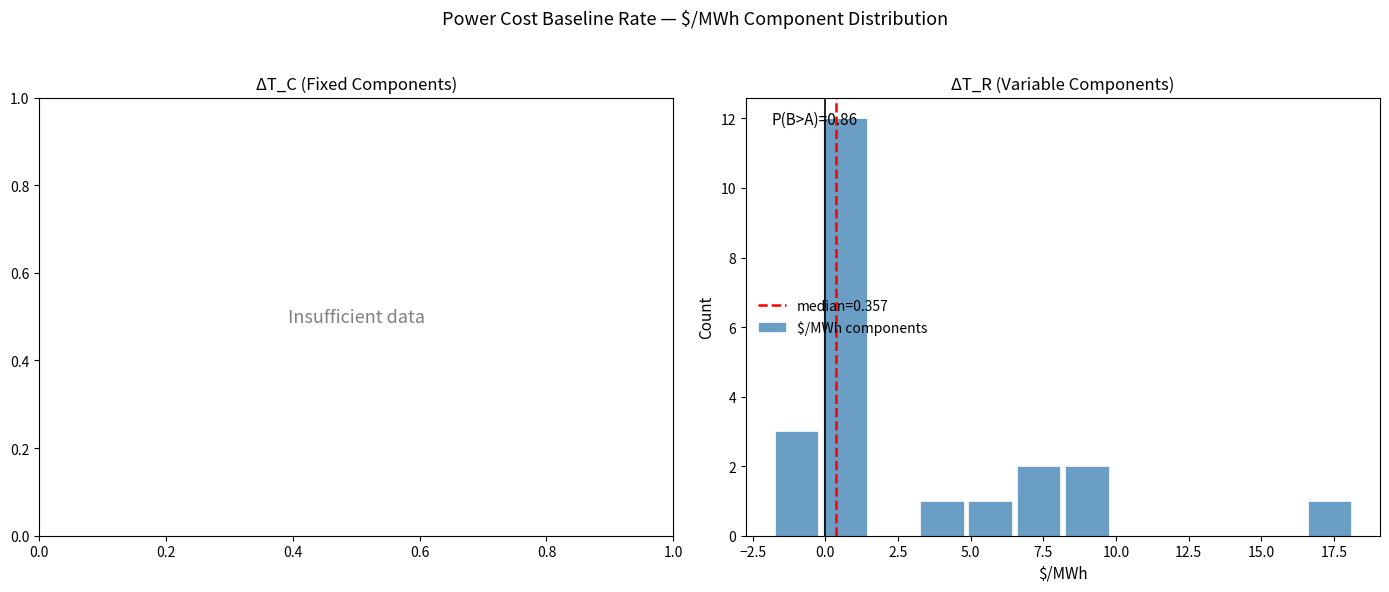

Around what value on the x-axis is the tallest bar? Give the approximate position of its centre, as read against the axis.

0.5